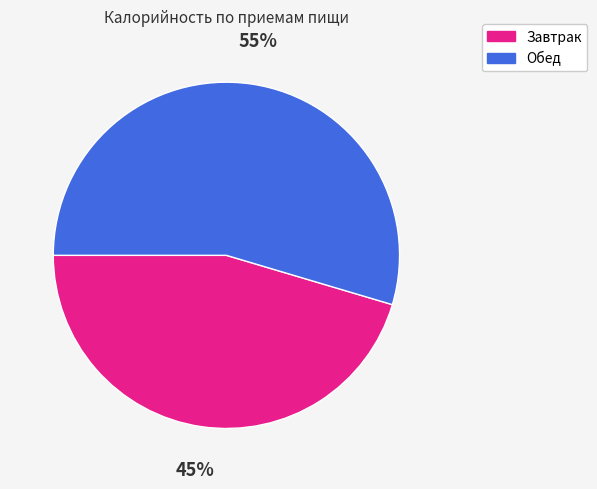

What is the largest slice in the pie chart?

Обед